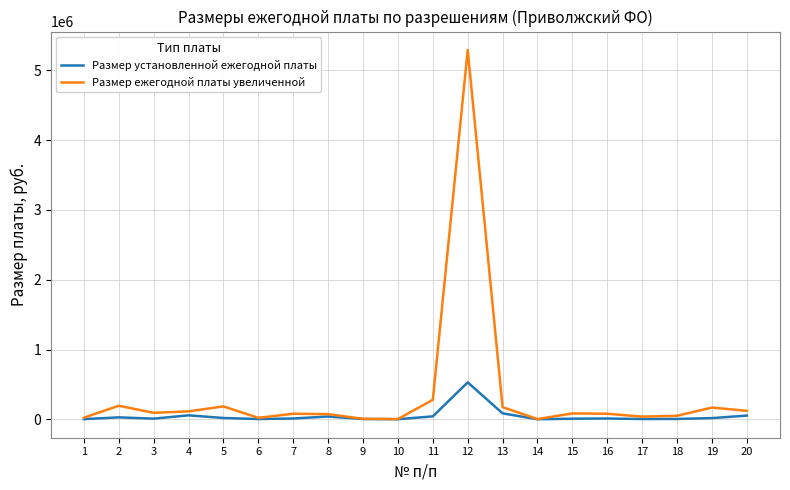

At which category is the sum across all series the highest?

12